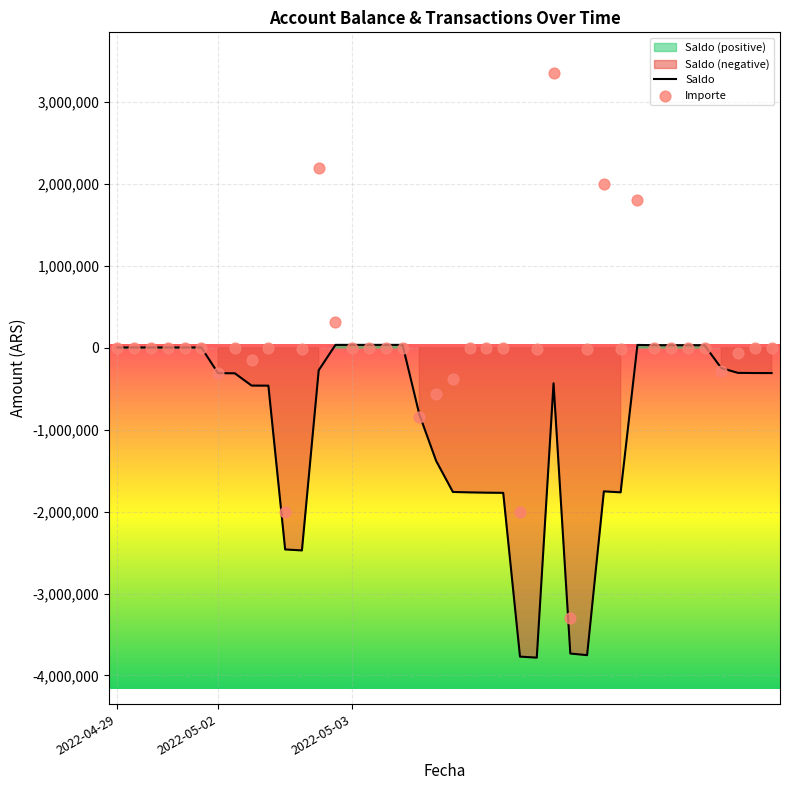

Is the value of Saldo at 28 greater than the value of Importe at 25?

No